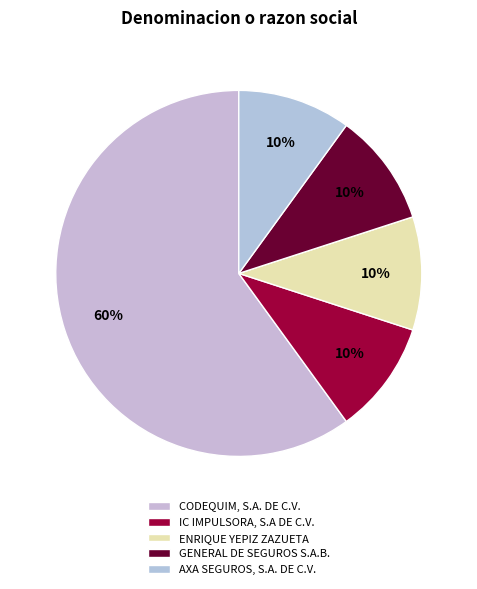

Do IC IMPULSORA, S.A DE C.V. and CODEQUIM, S.A. DE C.V. together represent more than half of the pie?

Yes